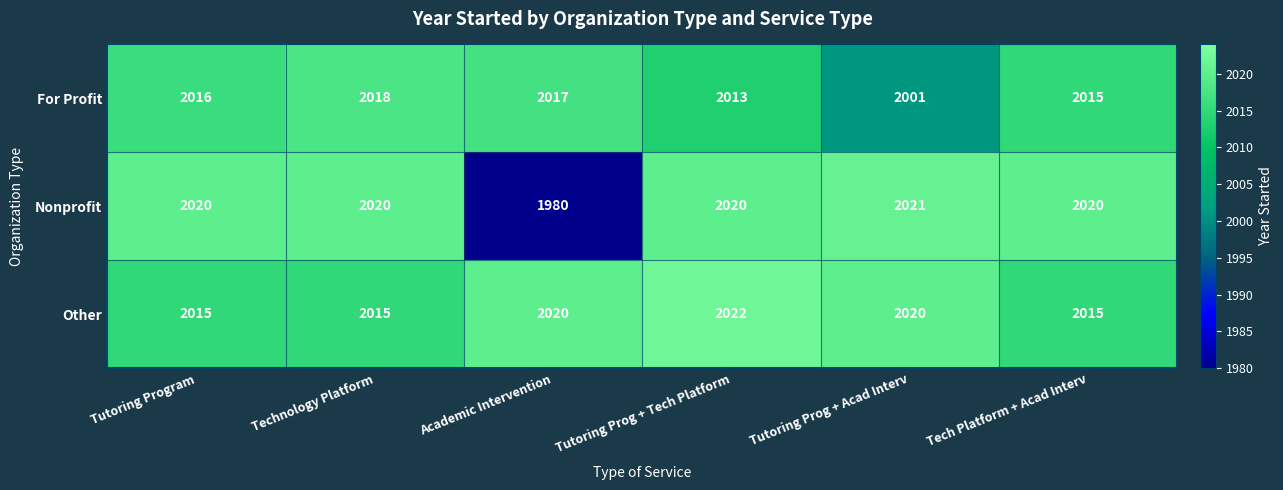

Which label corresponds to the largest value in the chart?

Tutoring Prog + Tech Platform